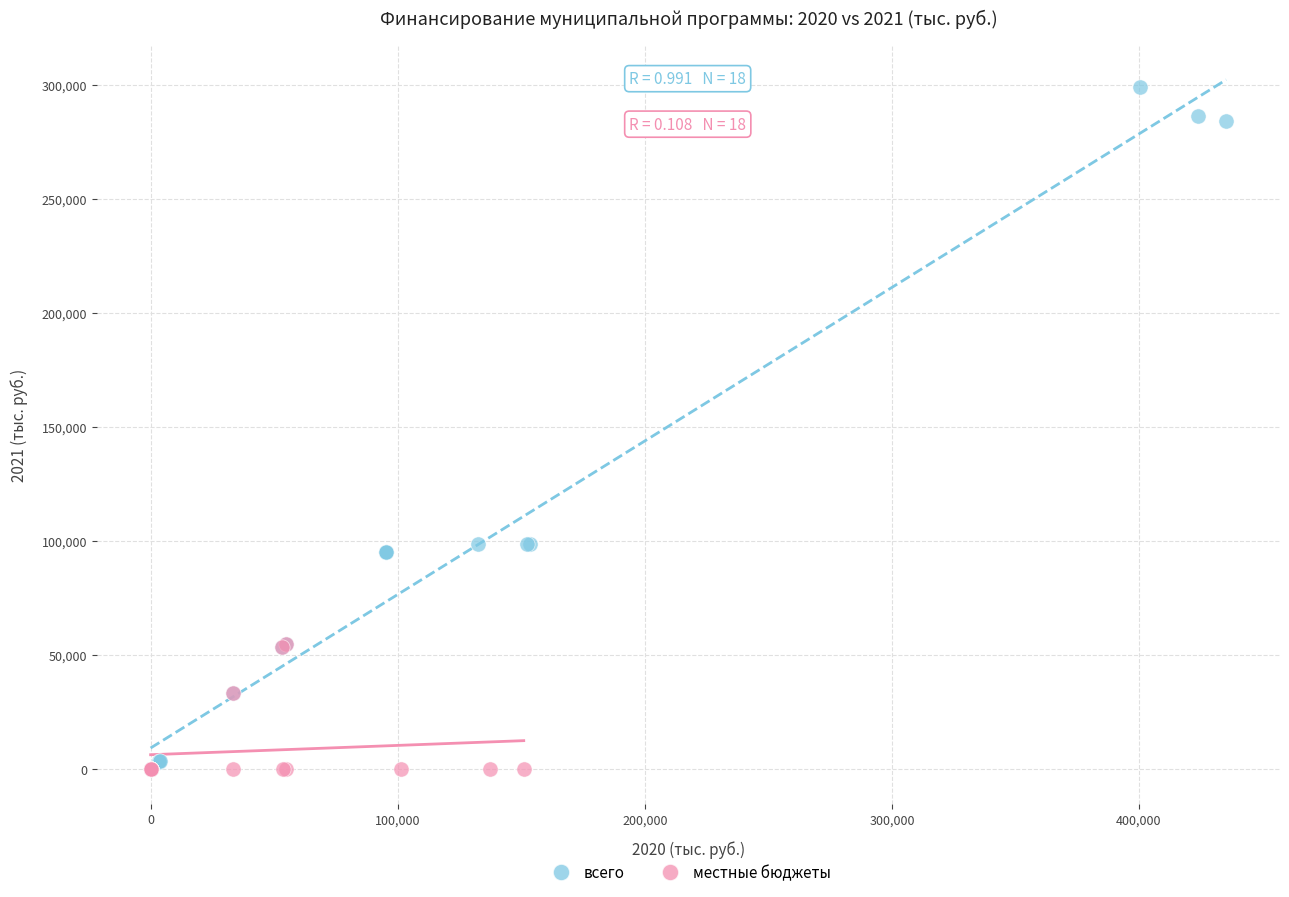

Which series contains the highest Y value?

всего